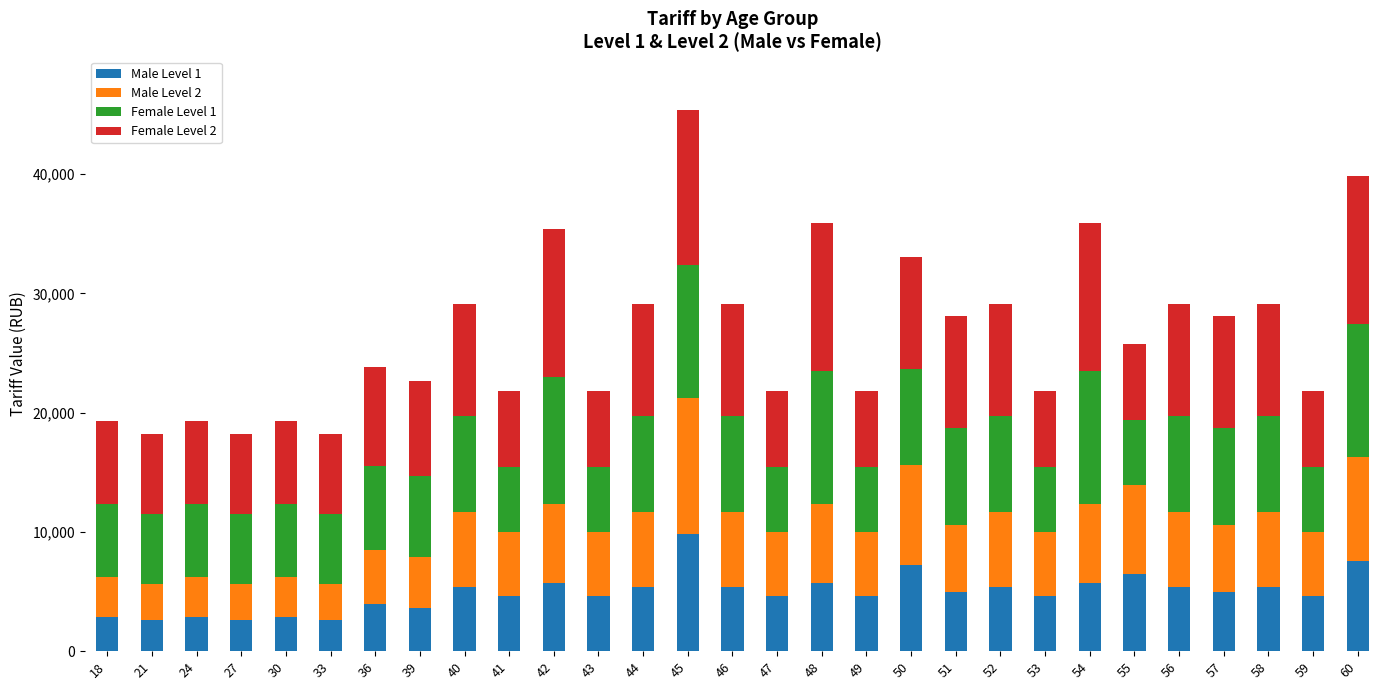

Are the bars grouped side by side (vs. stacked)?

No